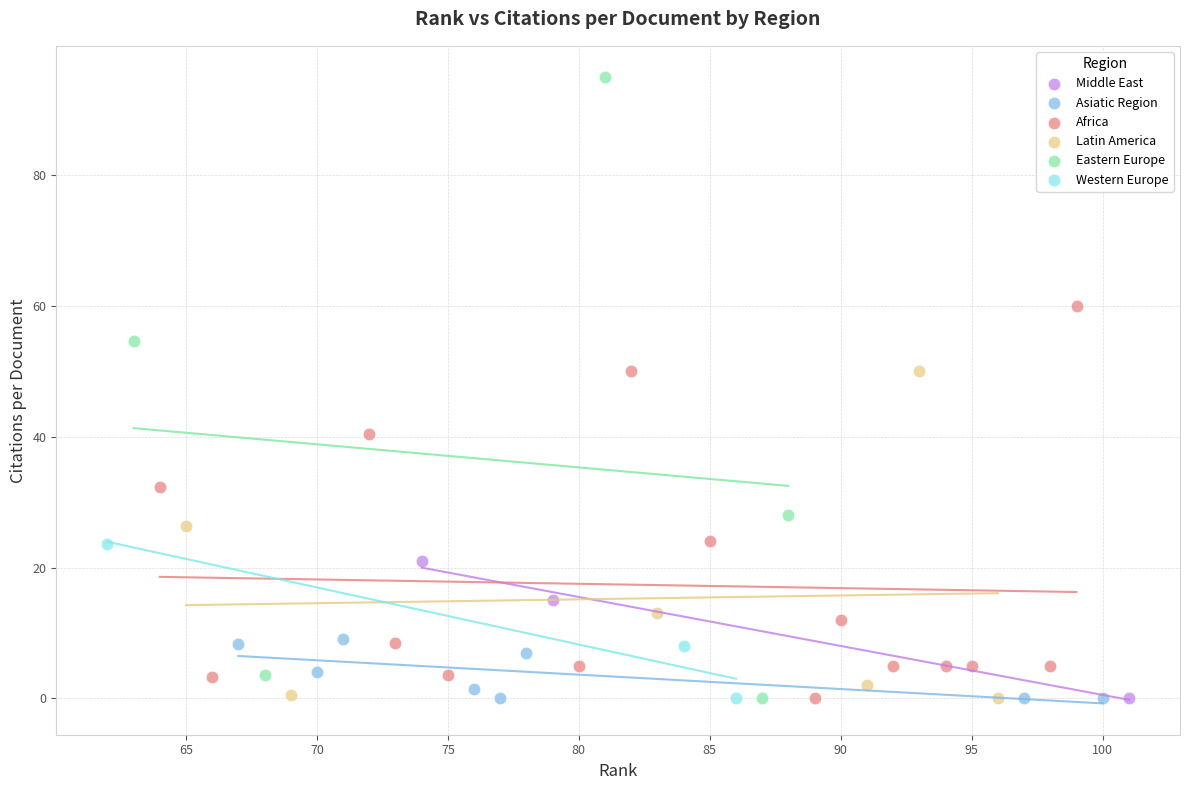

Which series has the largest Y range (max minus min)?

Eastern Europe